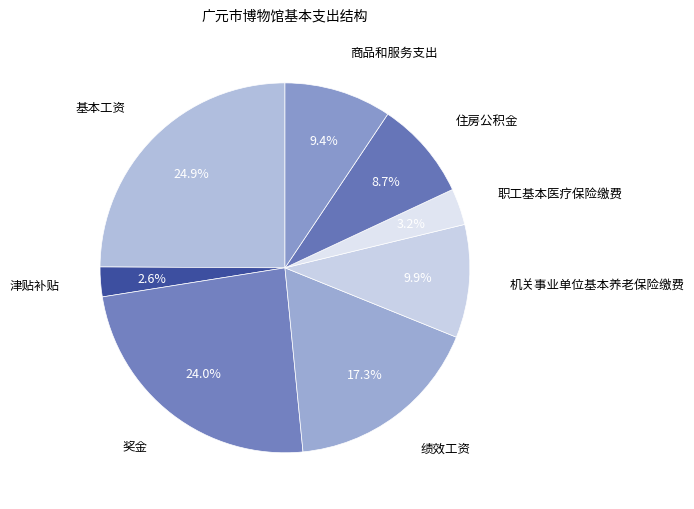

How many slices are in this pie chart?

8